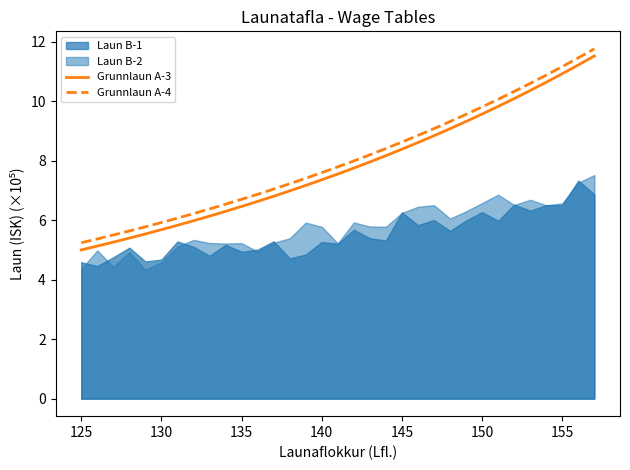

True or false: Grunnlaun A-4 and Grunnlaun A-3 cross at least once.

False